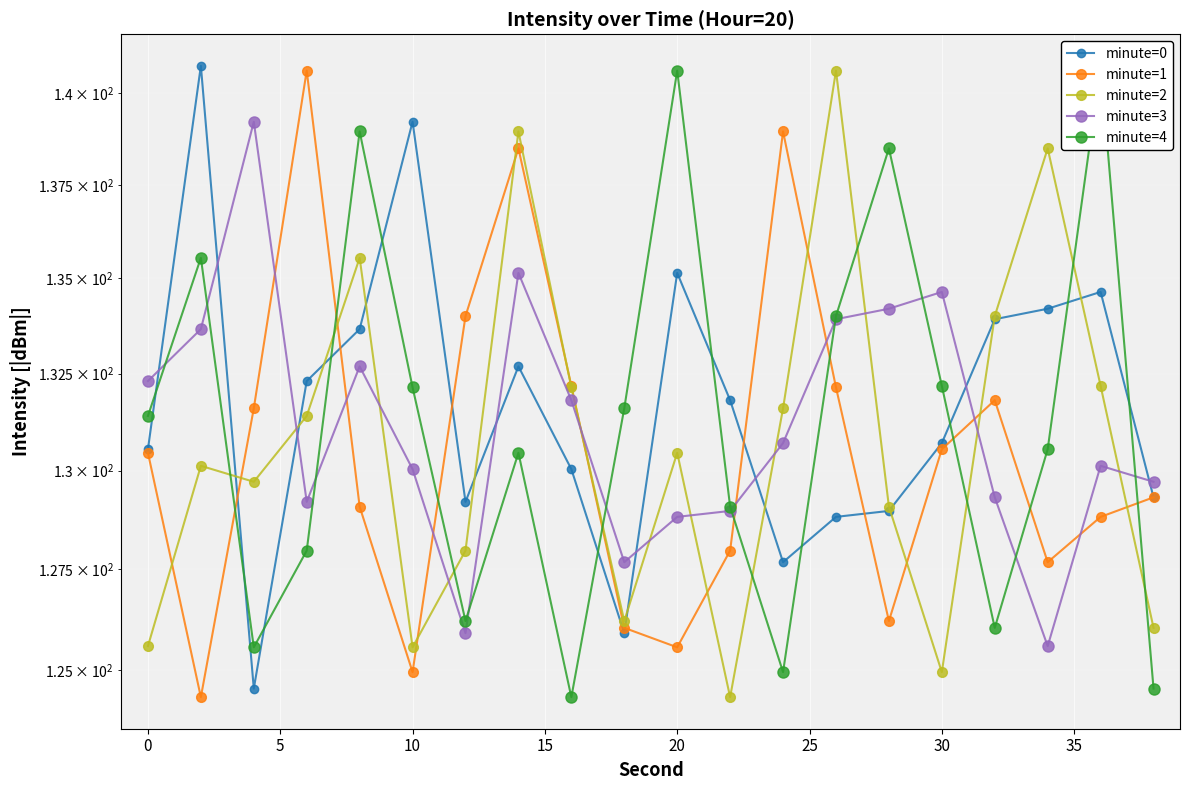

Count the number of data series in this chart.

5